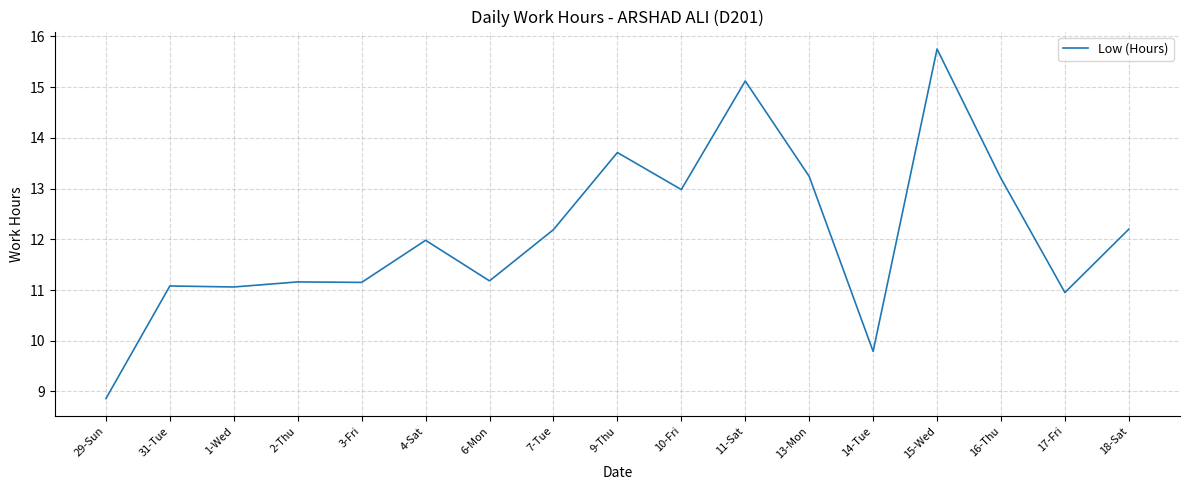

What is the change in value from 4-Sat to 14-Tue?

-2.2